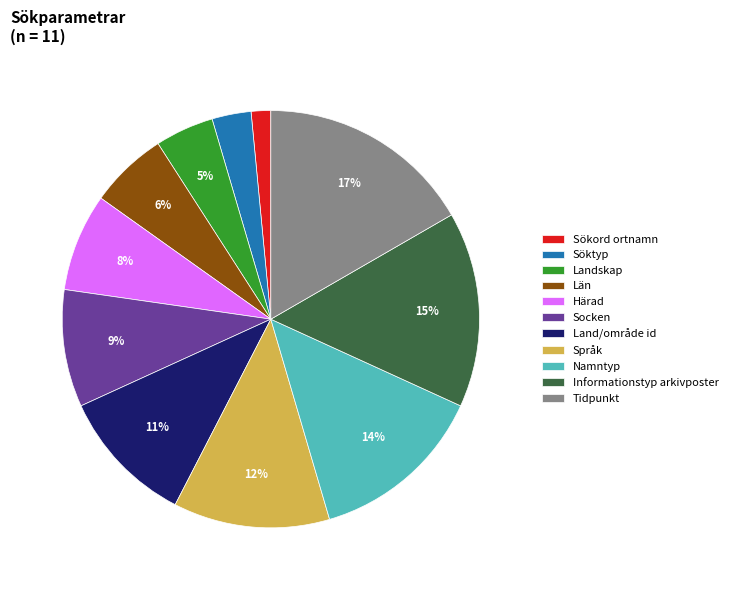

What percentage is the Namntyp slice, to the nearest percent?

14%